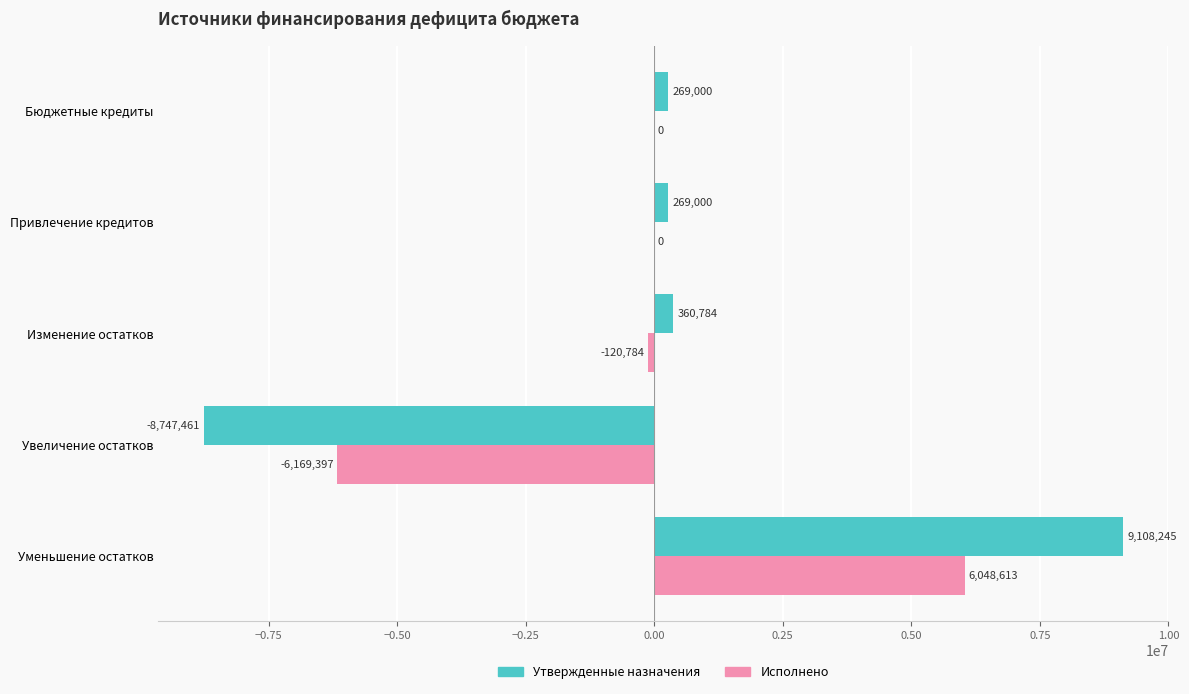

What value does the Утвержденные назначения series have at Бюджетные кредиты?

269000.0